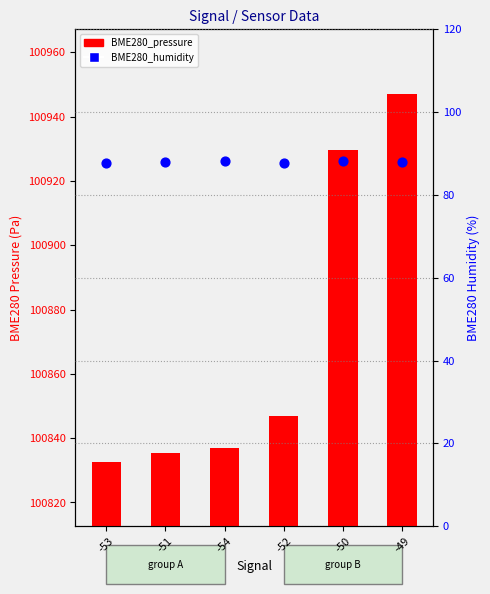

What is the total value across all series at -54?

100925.0